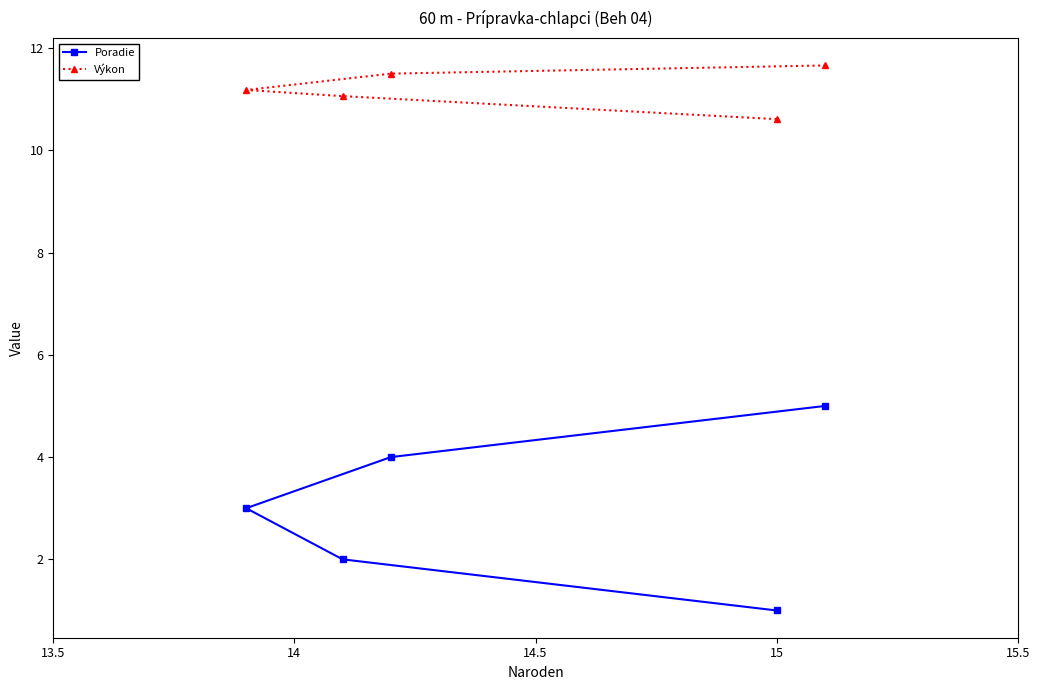

How many series are shown in this chart?

2